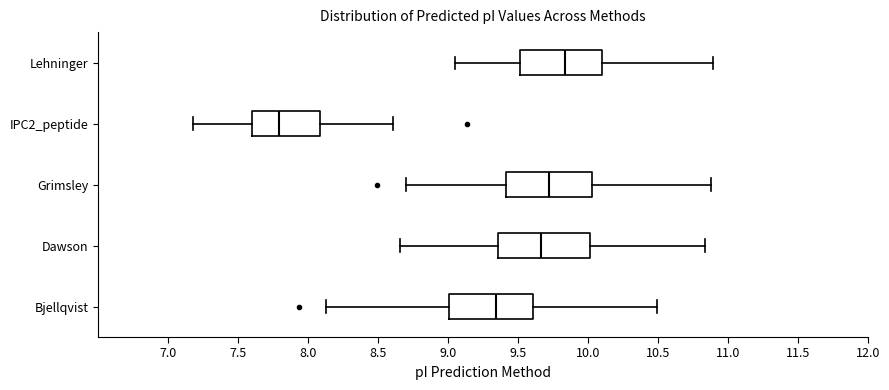

Which box's median line is the furthest to the left?

IPC2_peptide